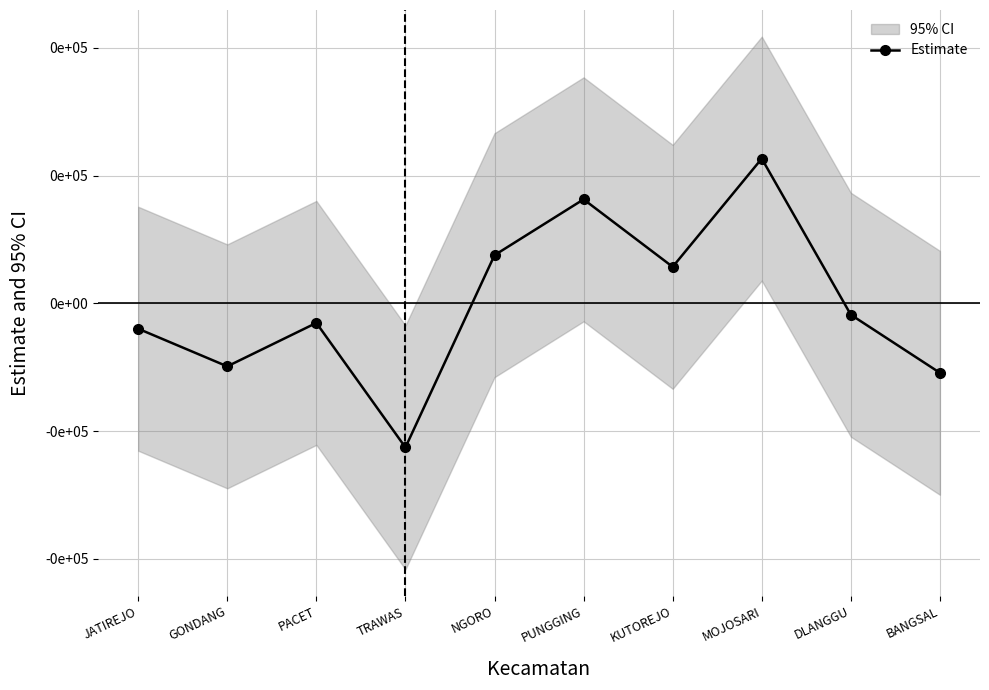

How many interior local peaks (higher than both neighbors) does the data have?

3